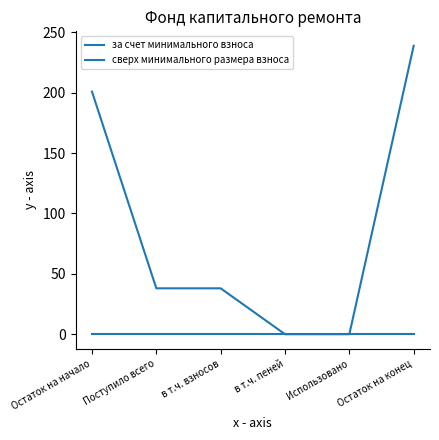

True or false: сверх минимального размера взноса and за счет минимального взноса cross at least once.

False